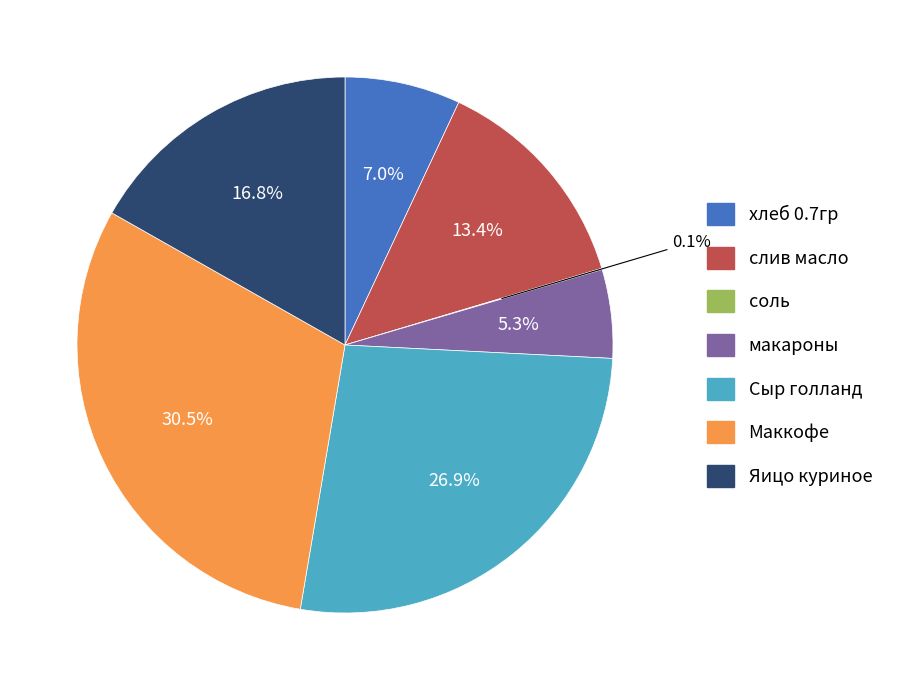

Is it true that Яицо куриное is 27% of the pie?

False